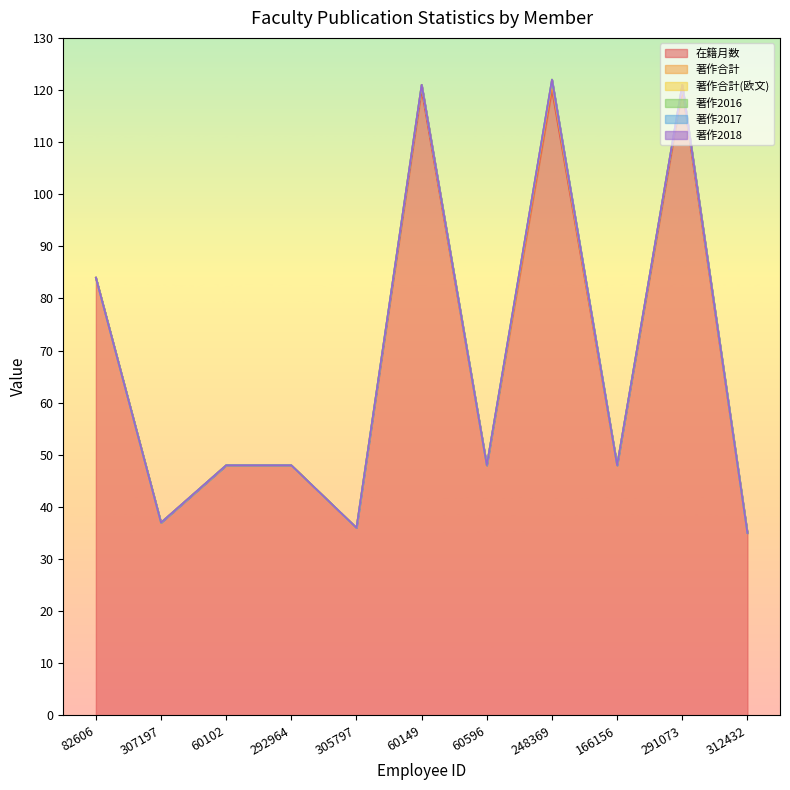

How many series are shown in this chart?

6